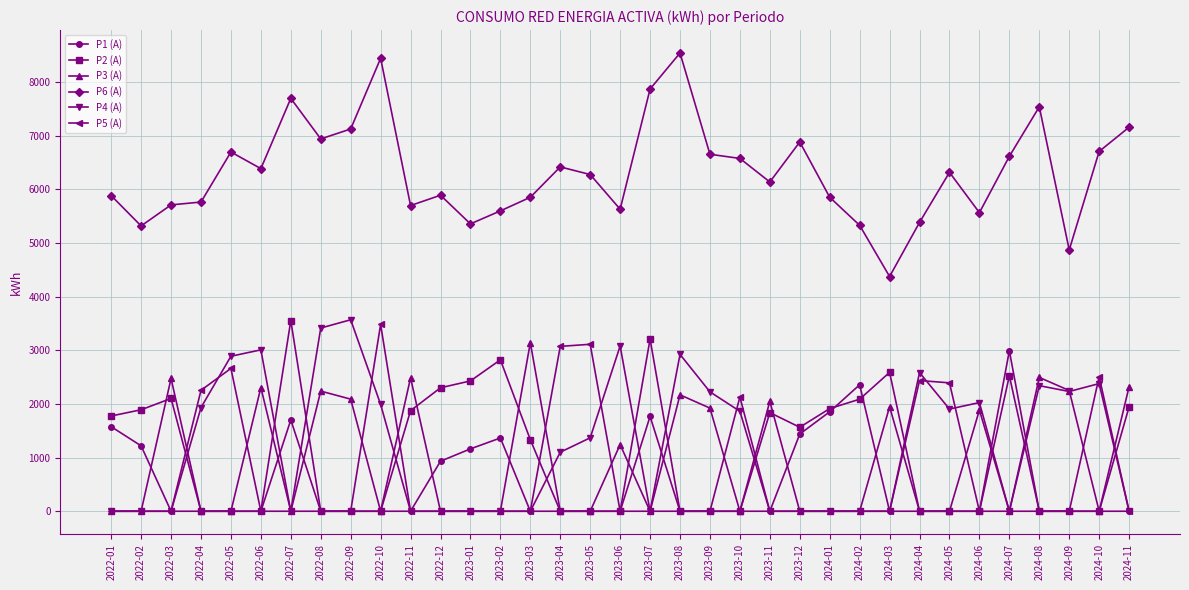

The value of P3 (A) at 2024-02 is 0. True or false?

True